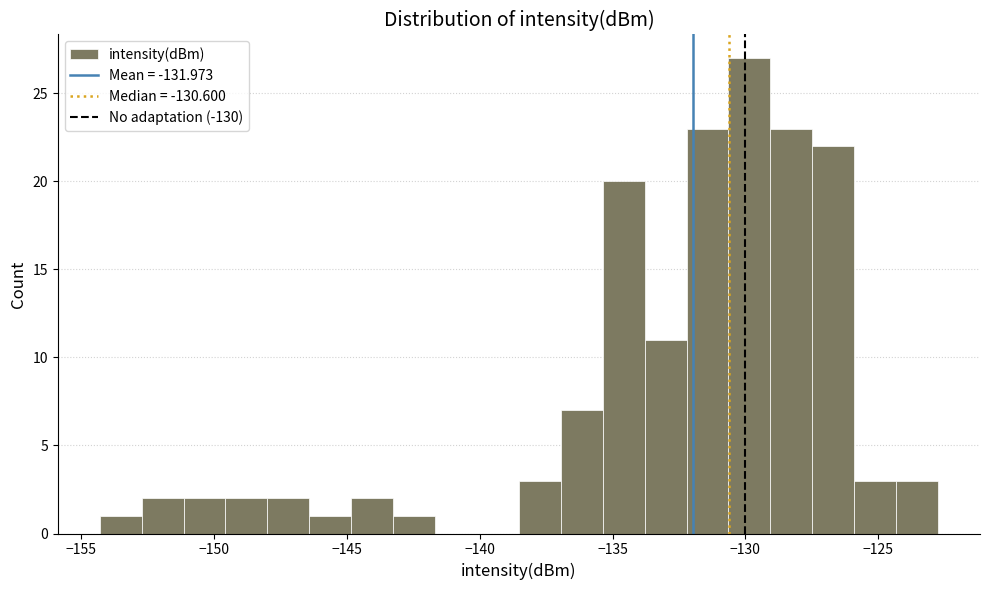

Around what value on the x-axis is the tallest bar? Give the approximate position of its centre, as read against the axis.

-130.0